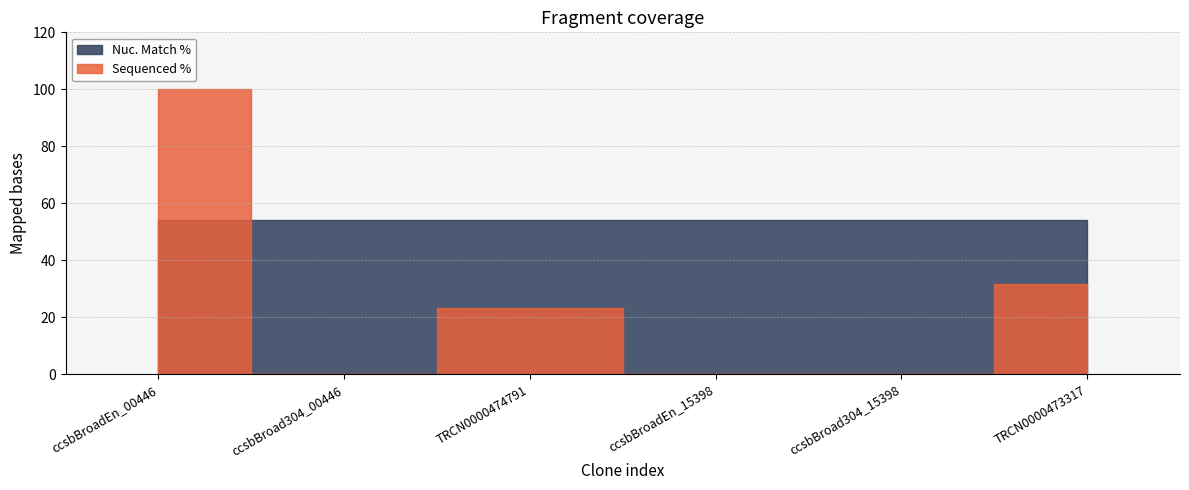

Reading left to right, extract all data points from this chart.

Sequenced %: ccsbBroadEn_00446=100.0	ccsbBroad304_00446=0.0	TRCN0000474791=23.3	ccsbBroadEn_15398=0.0	ccsbBroad304_15398=0.0	TRCN0000473317=31.5
Nuc. Match %: ccsbBroadEn_00446=54.2	ccsbBroad304_00446=54.2	TRCN0000474791=54.2	ccsbBroadEn_15398=54.2	ccsbBroad304_15398=54.2	TRCN0000473317=54.2